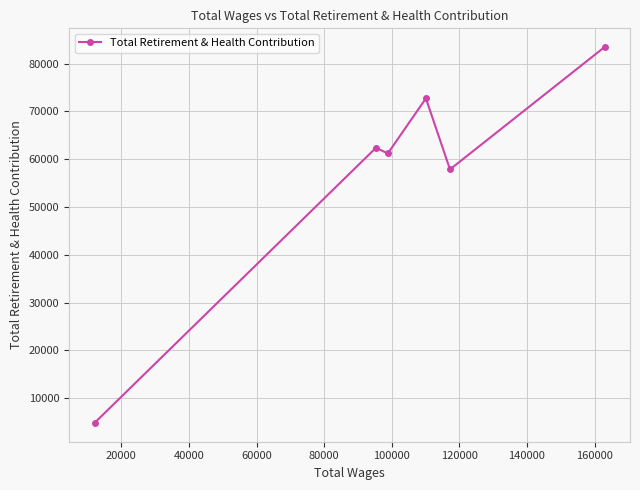

What is the value of the 5th point from the left?

57865